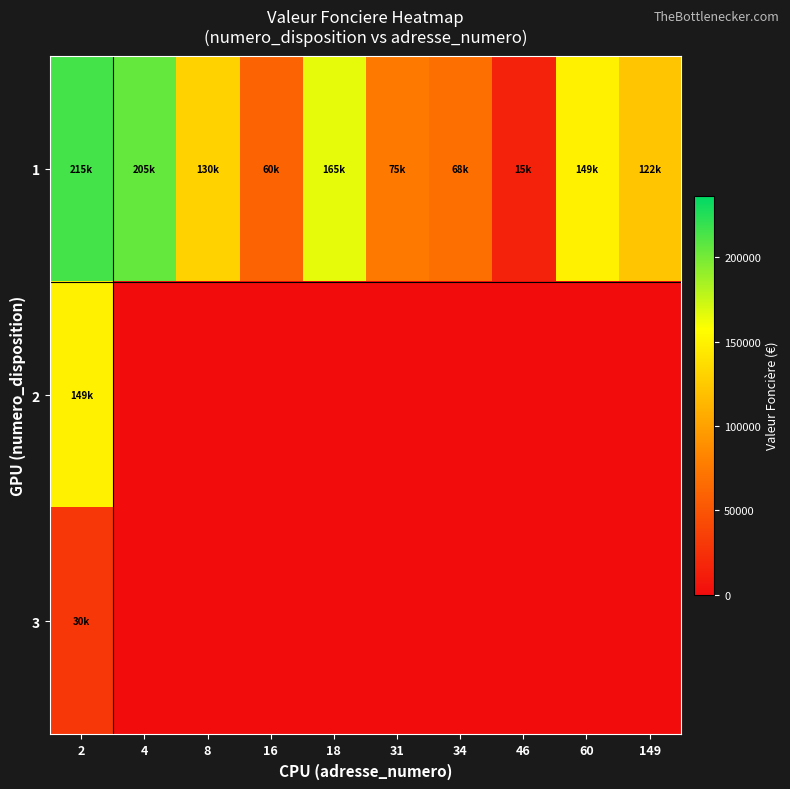

List the series in order of their peak value, highest first.

1, 2, 3